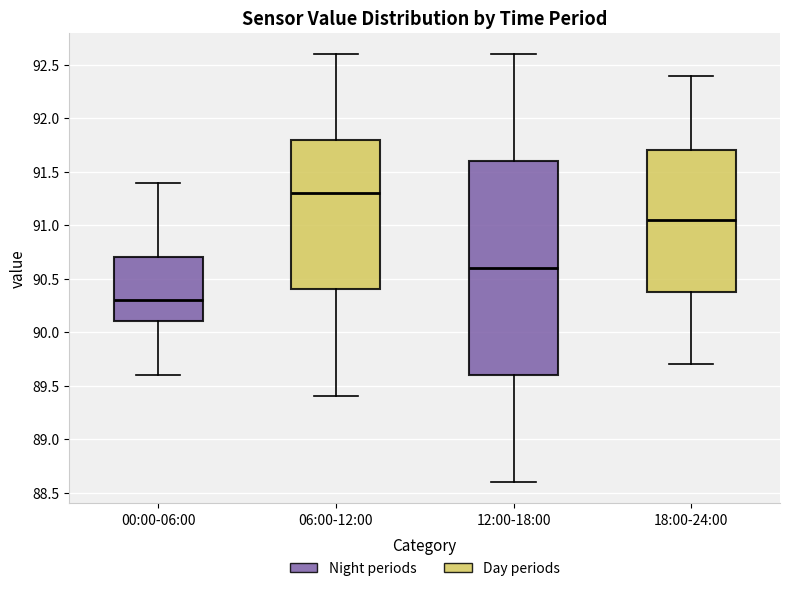

Reading left to right, read every box against the y-axis: the position of its median line, the range the box covers, and the ends of its whiskers. The values are not printed on the chart, so give them approximately, as read against the axis.

00:00-06:00: median 90.30, box 90.10 to 90.70, whiskers 89.60 to 91.40
06:00-12:00: median 91.30, box 90.40 to 91.80, whiskers 89.40 to 92.60
12:00-18:00: median 90.60, box 89.60 to 91.60, whiskers 88.60 to 92.60
18:00-24:00: median 91.05, box 90.40 to 91.70, whiskers 89.70 to 92.40